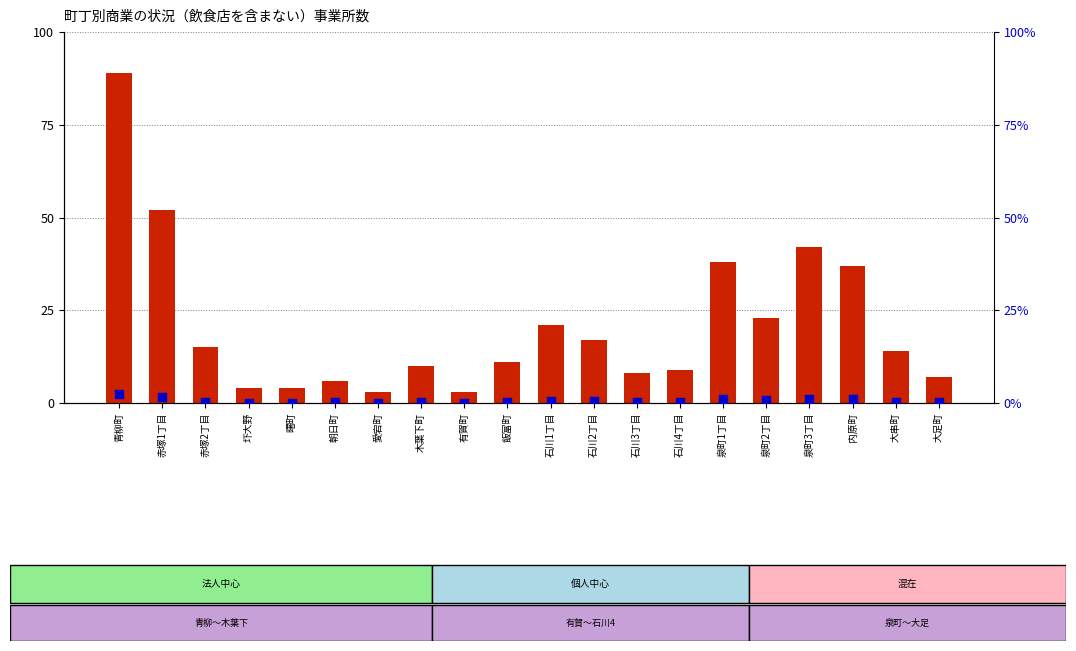

At how many categories does at least one series exceed 75?

1